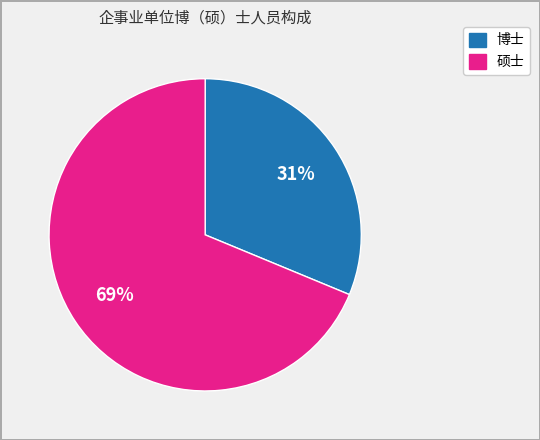

Do 博士 and 硕士 together represent more than half of the pie?

Yes